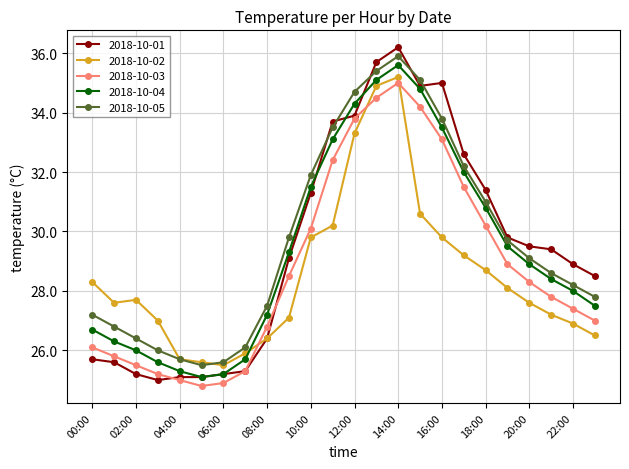

What is the value of the 2018-10-01 point at the 5th from the left?

25.1